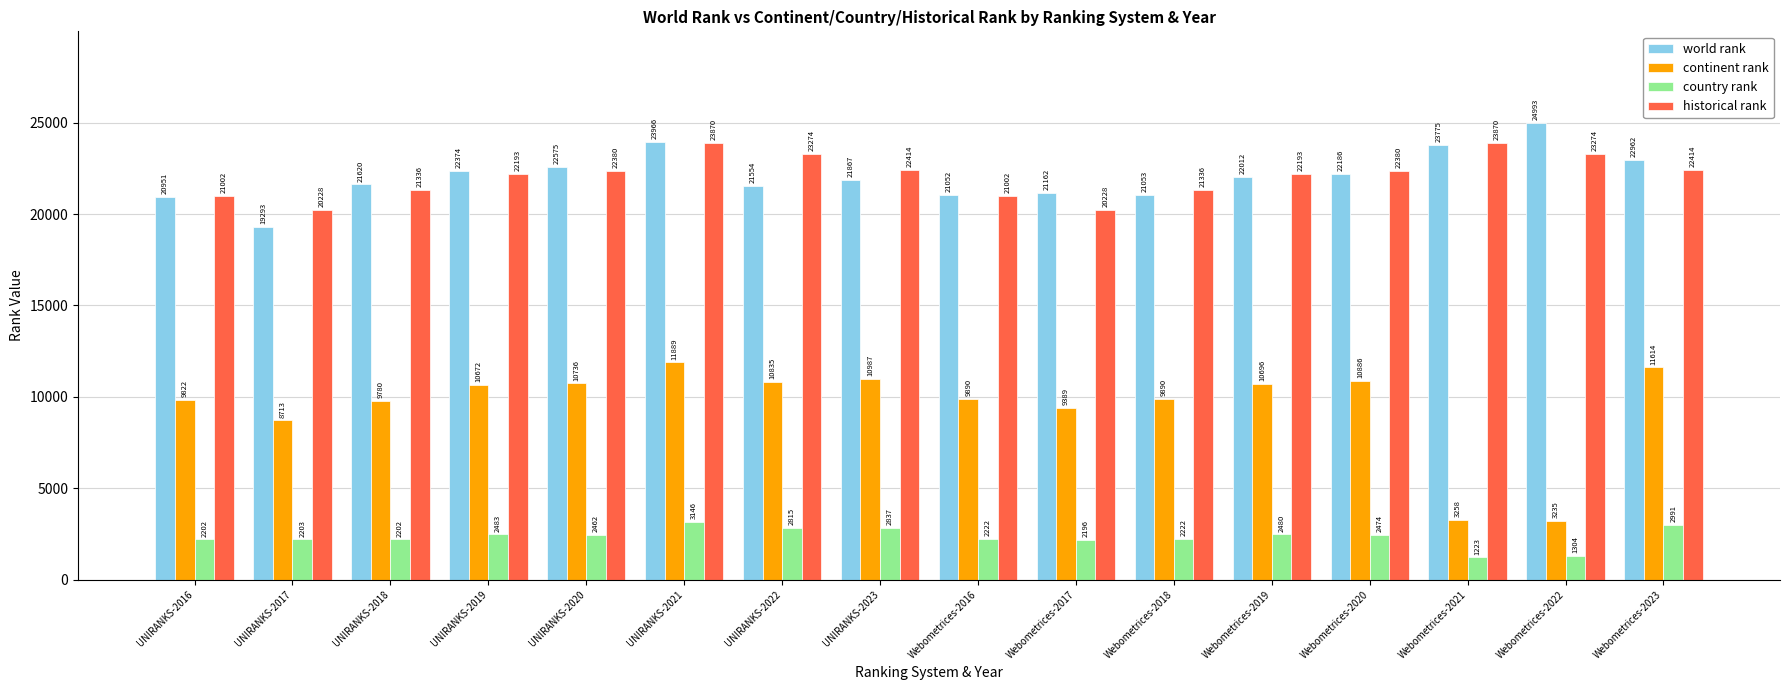

What value does the country rank series have at Webometrices-2018?

2222.0